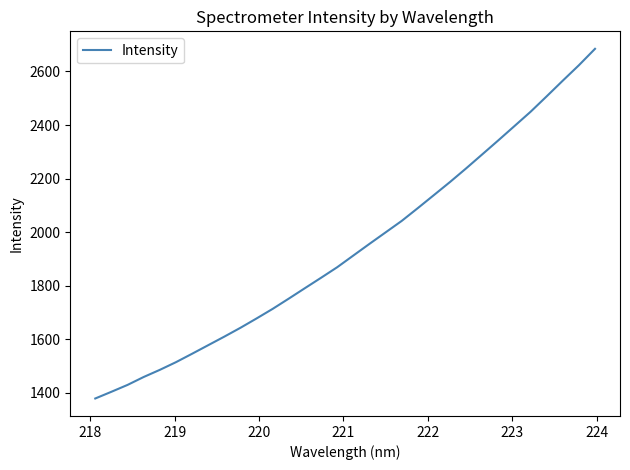

Reading left to right, transcribe all the data shown in this chart.

1379.2	1404.2	1429.9	1459.4	1486.1	1514.7	1546.2	1578.2	1610.2	1643.2	1678.1	1713.9	1752.2	1791.2	1829.9	1869.3	1912.9	1956.4	1999.2	2042.1	2089.9	2138.6	2187.5	2238.3	2290.6	2343.0	2396.2	2449.6	2507.2	2565.7	2623.2	2684.4